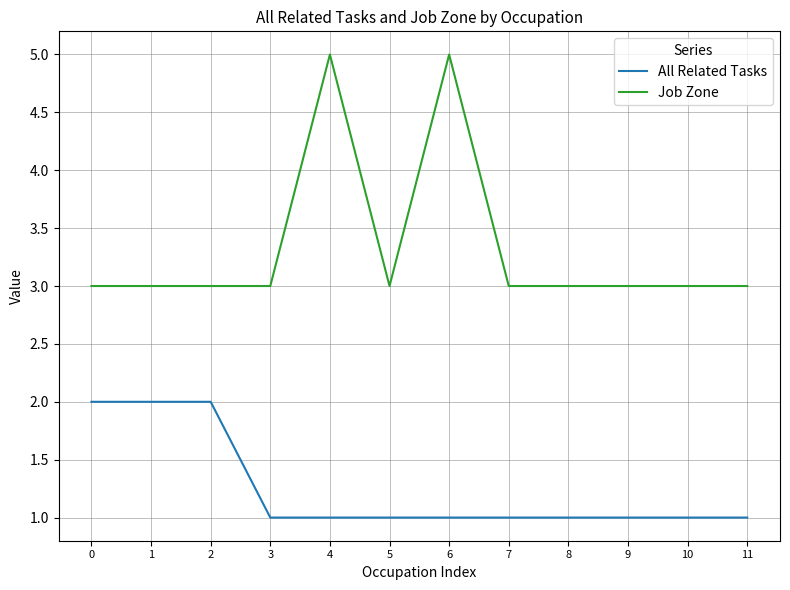

Reading right to left, extract all data points from this chart.

All Related Tasks: 1	1	1	1	1	1	1	1	1	2	2	2
Job Zone: 3	3	3	3	3	5	3	5	3	3	3	3